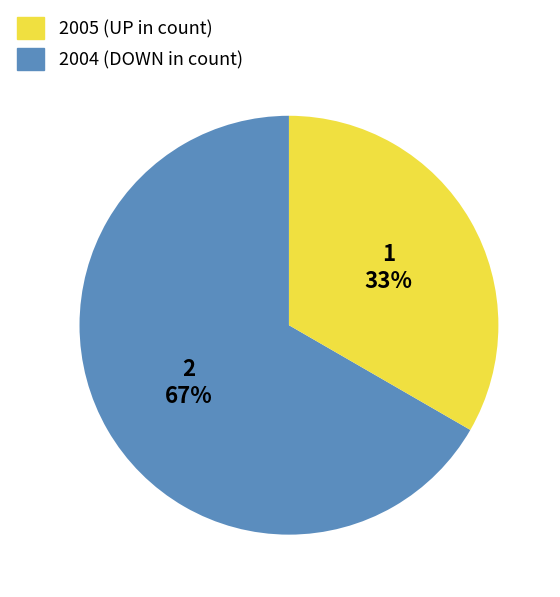

To the nearest percent, what is the average slice percentage?

50%